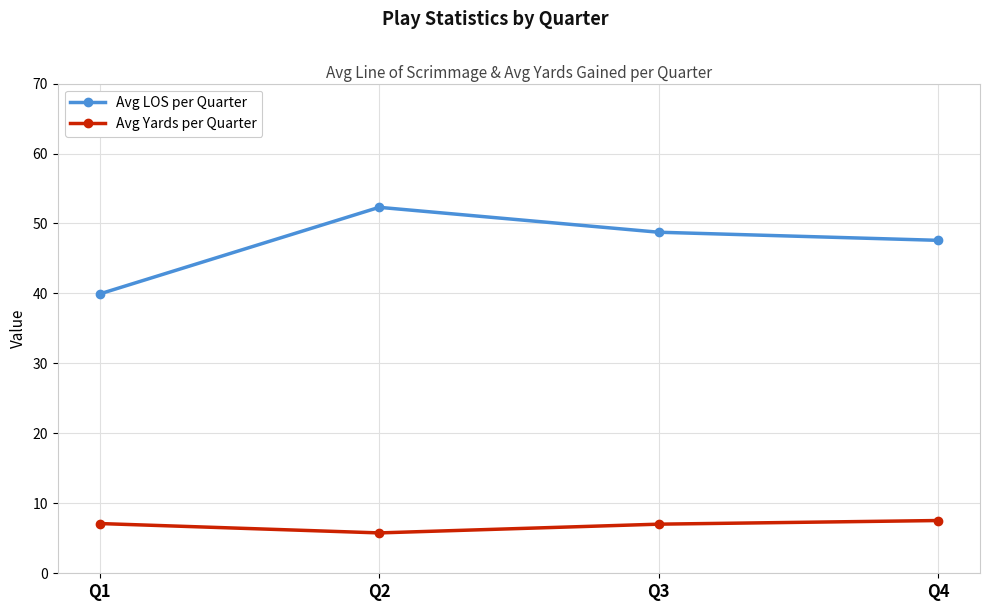

Which category has the highest value across all series?

Q2